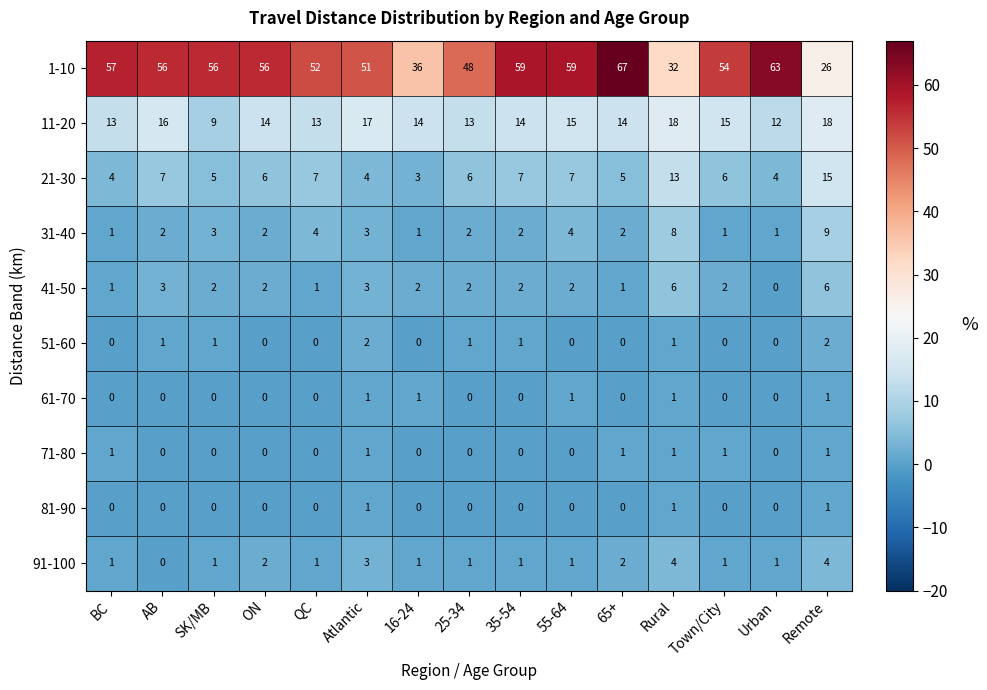

Which category has the highest value across all series?

65+